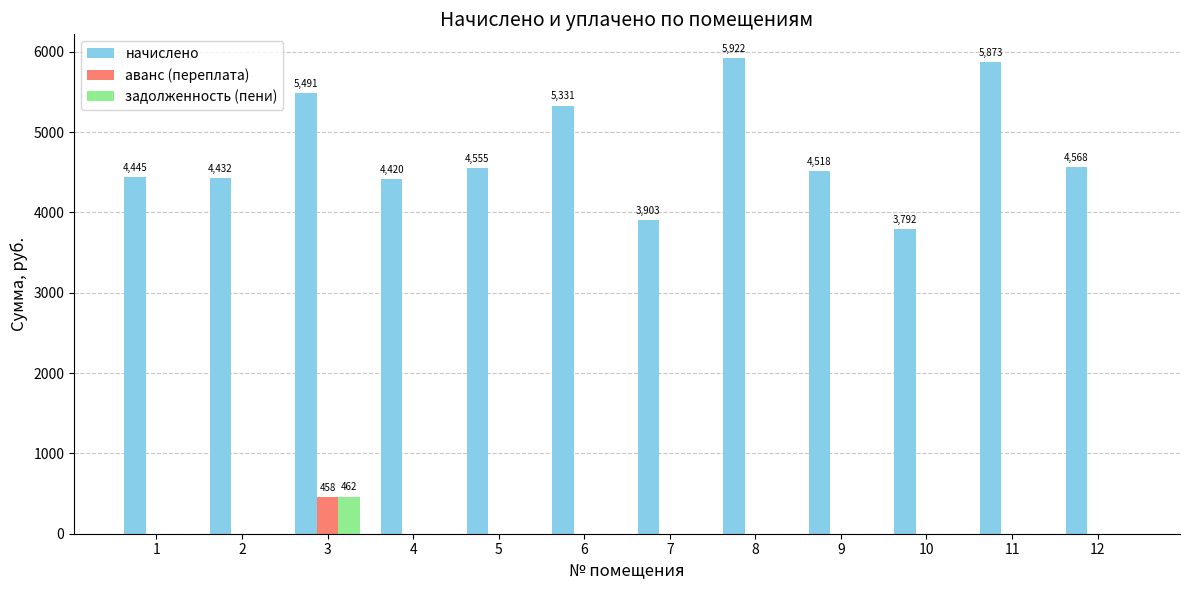

What is the average value of the начислено series?

4770.9